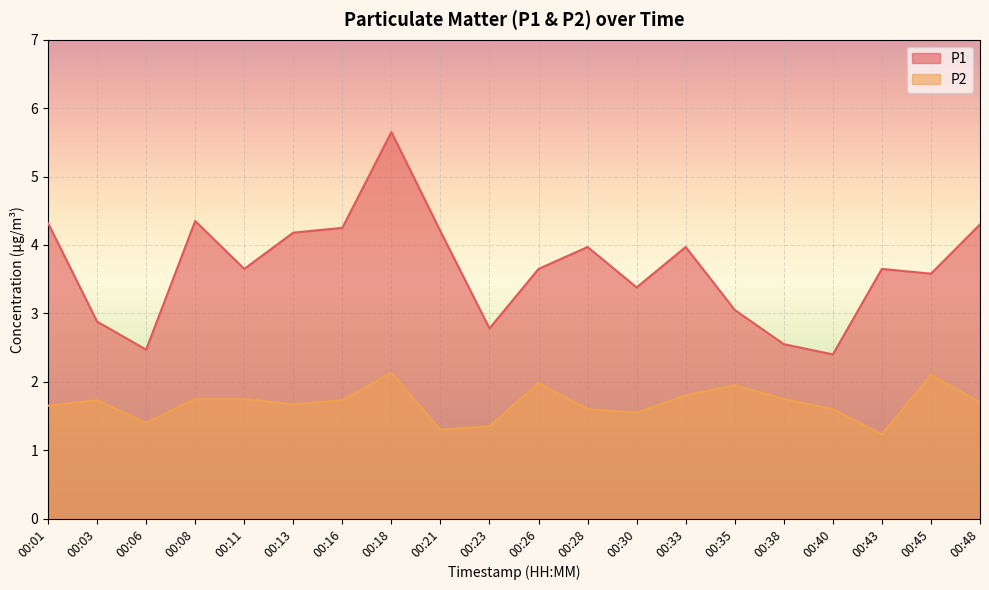

Reading right to left, list all the values displayed in this chart.

P1: 00:48=4.3	00:45=3.6	00:43=3.6	00:40=2.4	00:38=2.5	00:35=3.0	00:33=4.0	00:30=3.4	00:28=4.0	00:26=3.6	00:23=2.8	00:21=4.2	00:18=5.7	00:16=4.2	00:13=4.2	00:11=3.6	00:08=4.3	00:06=2.5	00:03=2.9	00:01=4.3
P2: 00:48=1.7	00:45=2.1	00:43=1.2	00:40=1.6	00:38=1.8	00:35=1.9	00:33=1.8	00:30=1.6	00:28=1.6	00:26=2.0	00:23=1.4	00:21=1.3	00:18=2.1	00:16=1.7	00:13=1.7	00:11=1.8	00:08=1.8	00:06=1.4	00:03=1.7	00:01=1.6